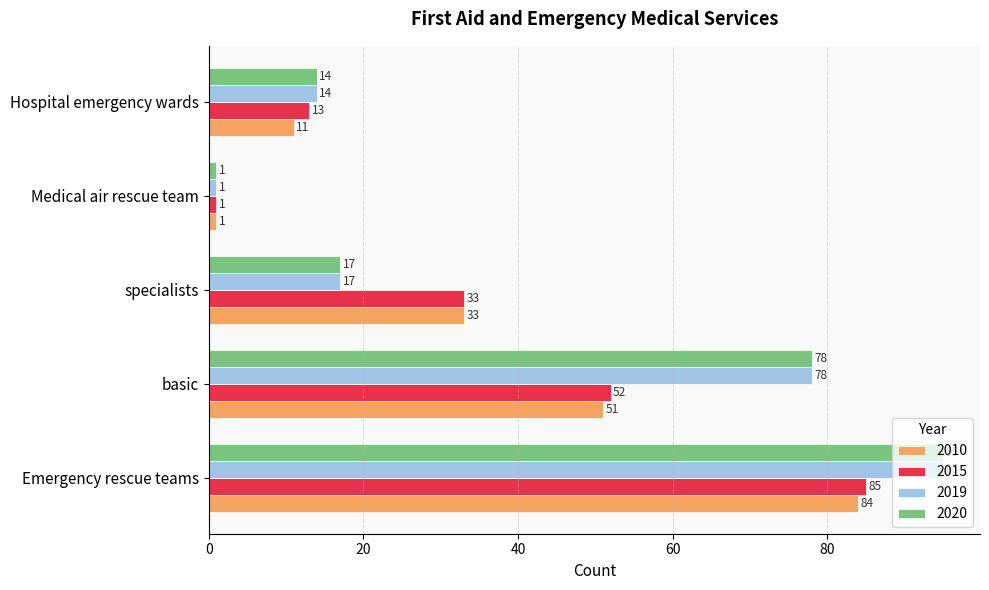

What are all the series names shown in the legend?

2010, 2015, 2019, 2020